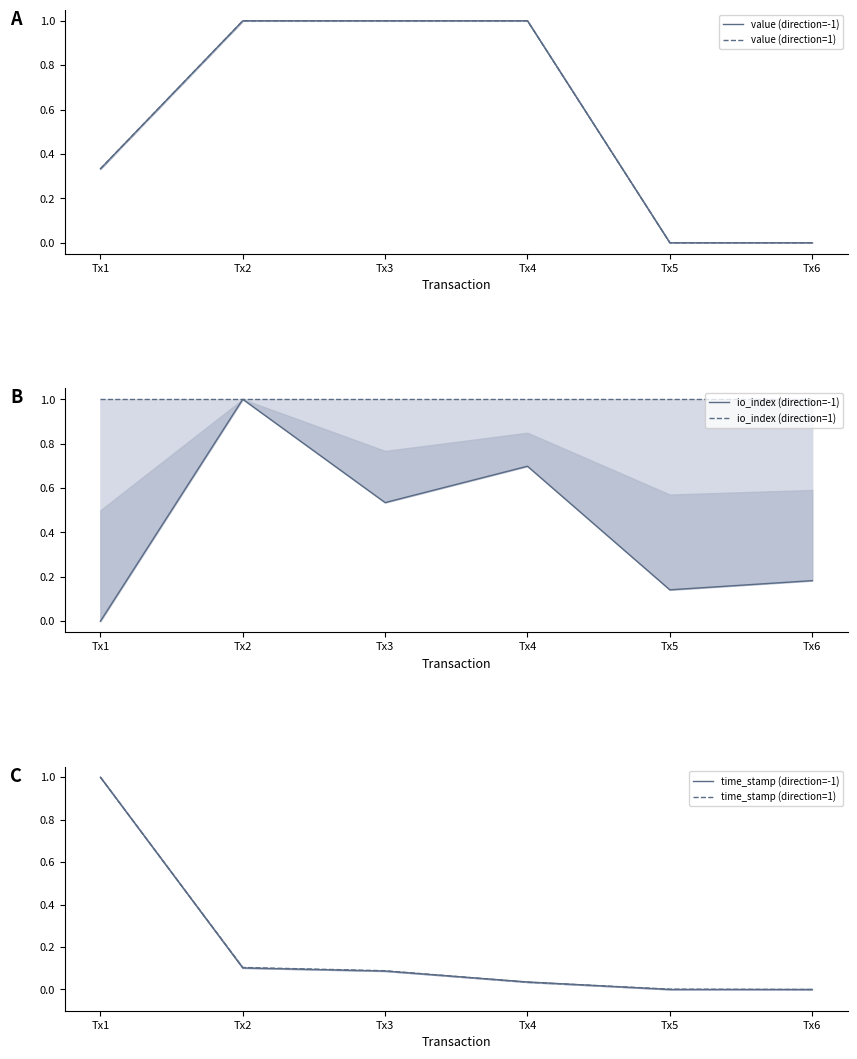

What is the sum of all value (direction=-1) values?

3.3